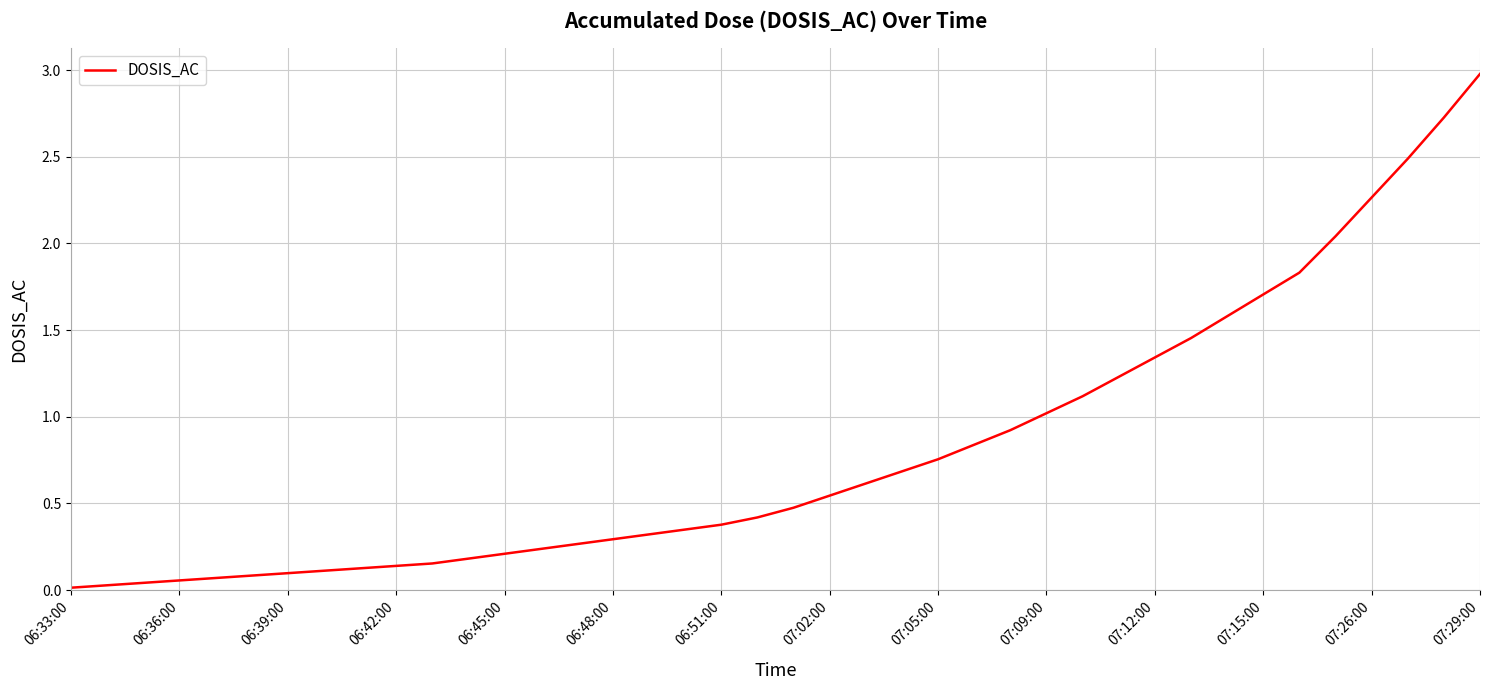

What is the maximum value shown in the chart?

3.0